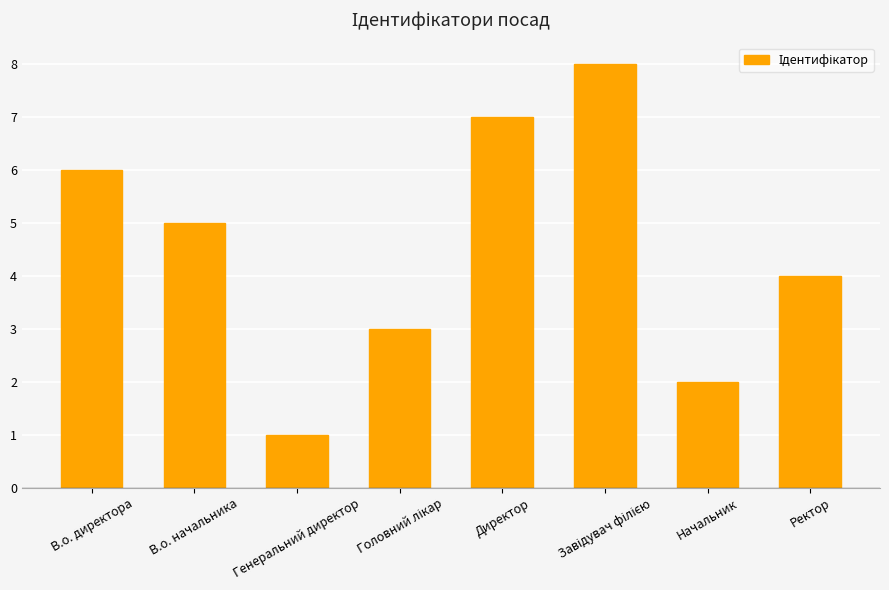

What is the greatest value displayed?

8